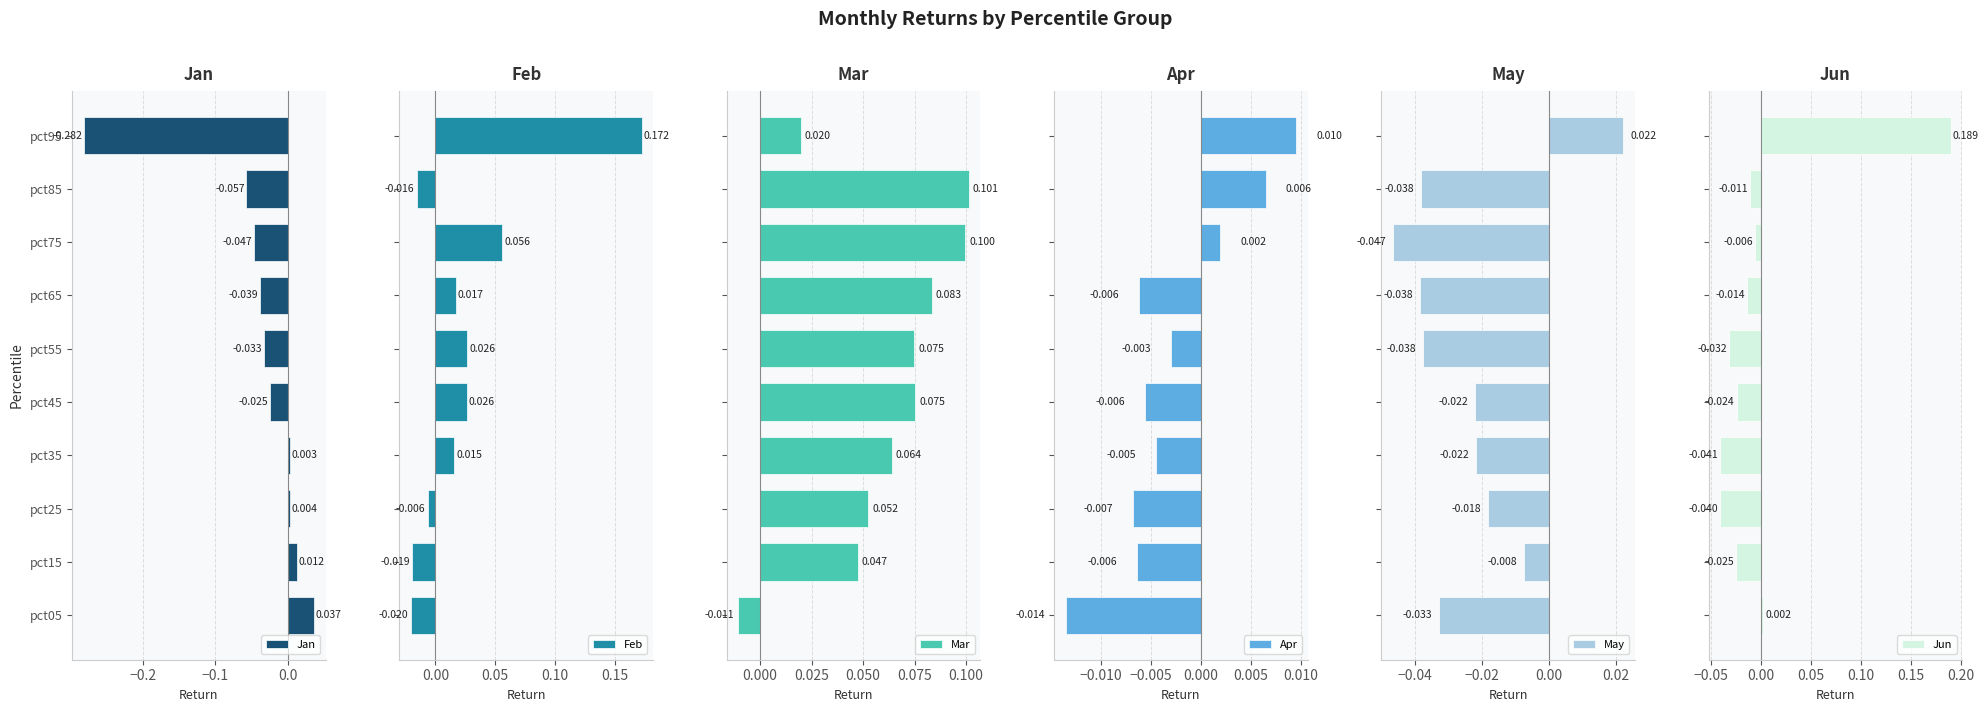

How many values in the Jan series exceed 0?

4